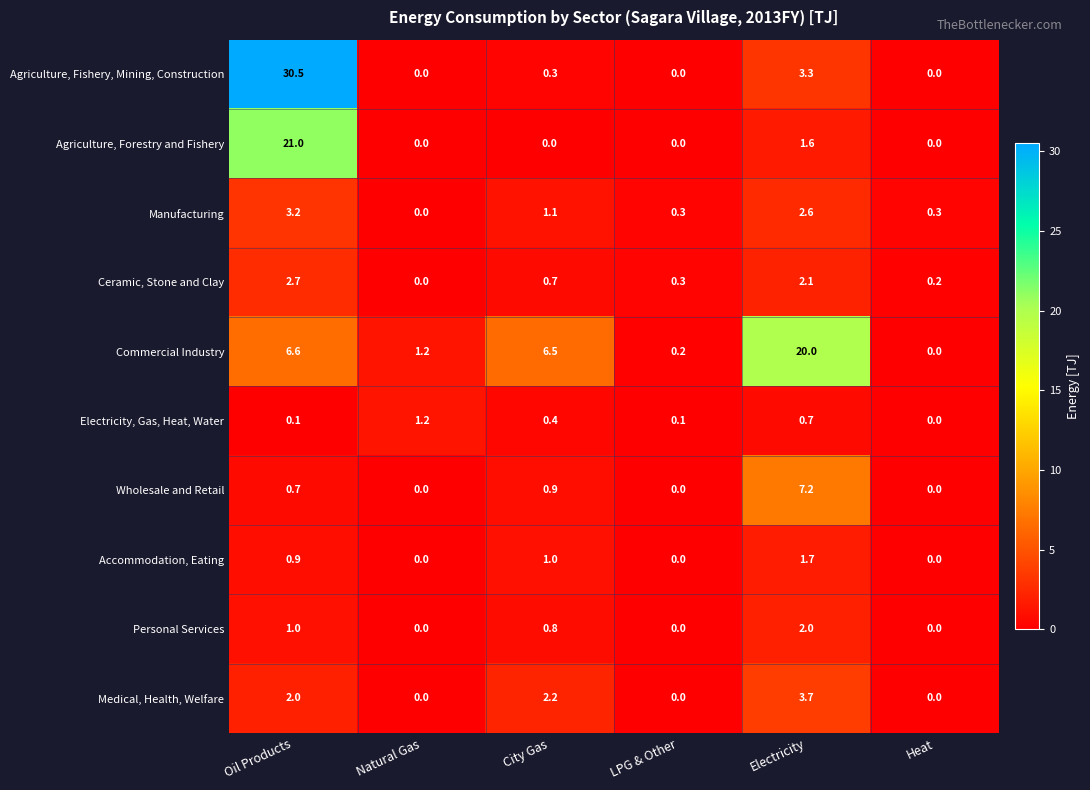

How many categories are shown in the chart?

6